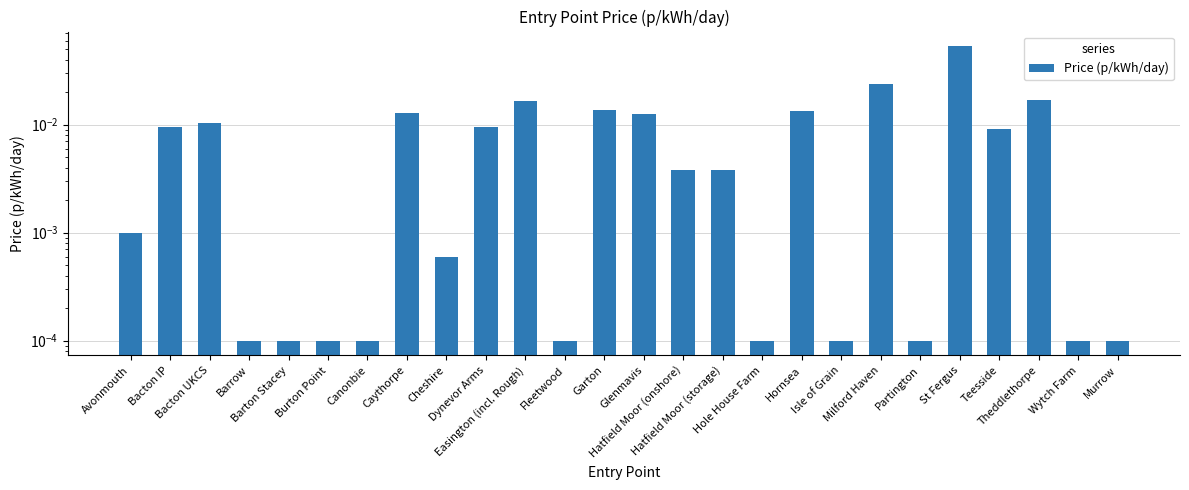

Reading right to left, list all the values displayed in this chart.

Murrow=0.0	Wytch Farm=0.0	Theddlethorpe=0.0	Teesside=0.0	St Fergus=0.1	Partington=0.0	Milford Haven=0.0	Isle of Grain=0.0	Hornsea=0.0	Hole House Farm=0.0	Hatfield Moor (storage)=0.0	Hatfield Moor (onshore)=0.0	Glenmavis=0.0	Garton=0.0	Fleetwood=0.0	Easington (incl. Rough)=0.0	Dynevor Arms=0.0	Cheshire=0.0	Caythorpe=0.0	Canonbie=0.0	Burton Point=0.0	Barton Stacey=0.0	Barrow=0.0	Bacton UKCS=0.0	Bacton IP=0.0	Avonmouth=0.0